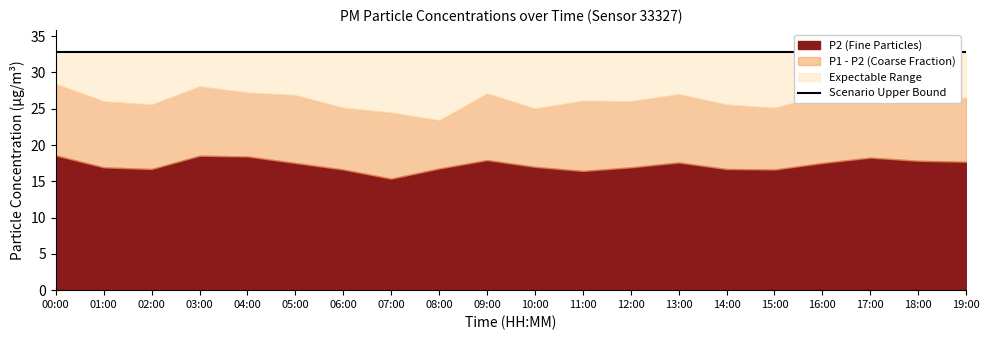

What is the value of the P1 point at the 14th from the left?

27.0